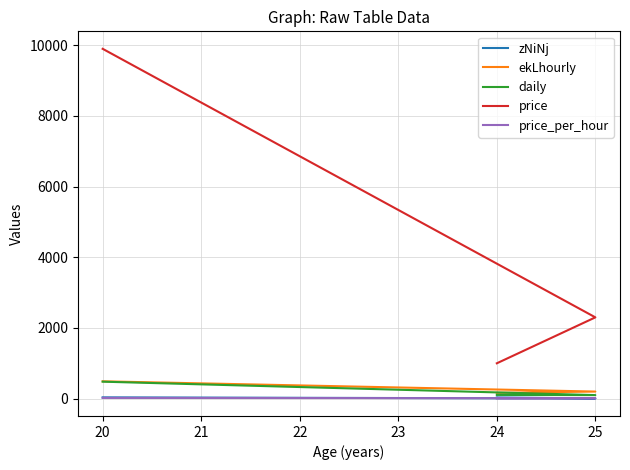

What is the approximate value of zNiNj at 24?

34.0